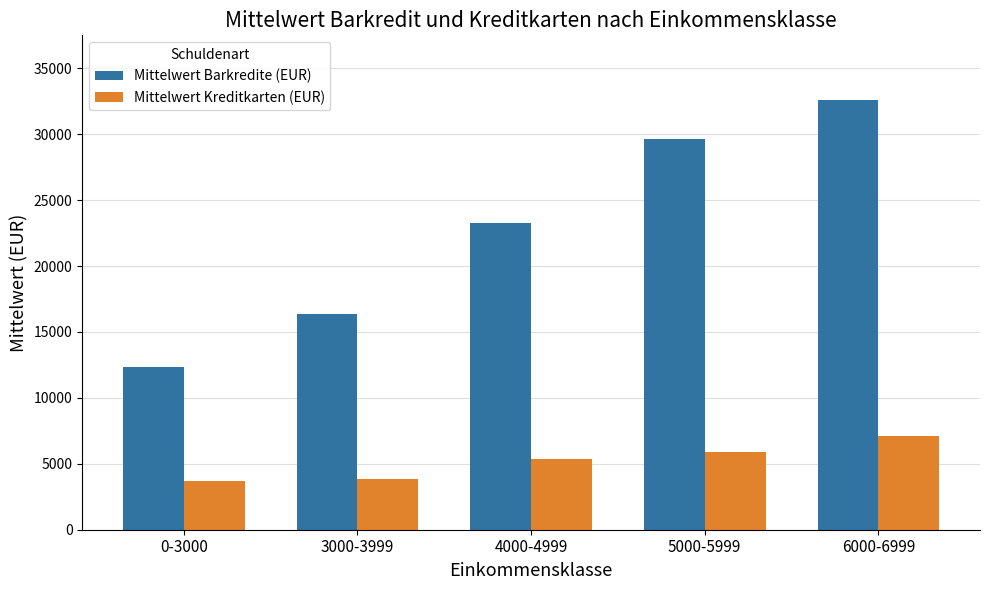

Which series changed the most between 0-3000 and 3000-3999?

Mittelwert Barkredite (EUR)